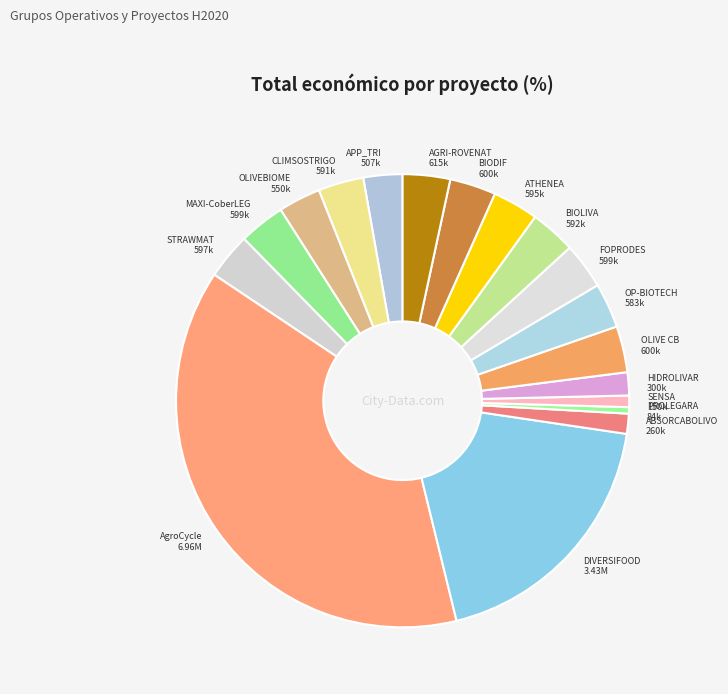

Which category has the biggest portion of the pie?

AgroCycle 6.96M